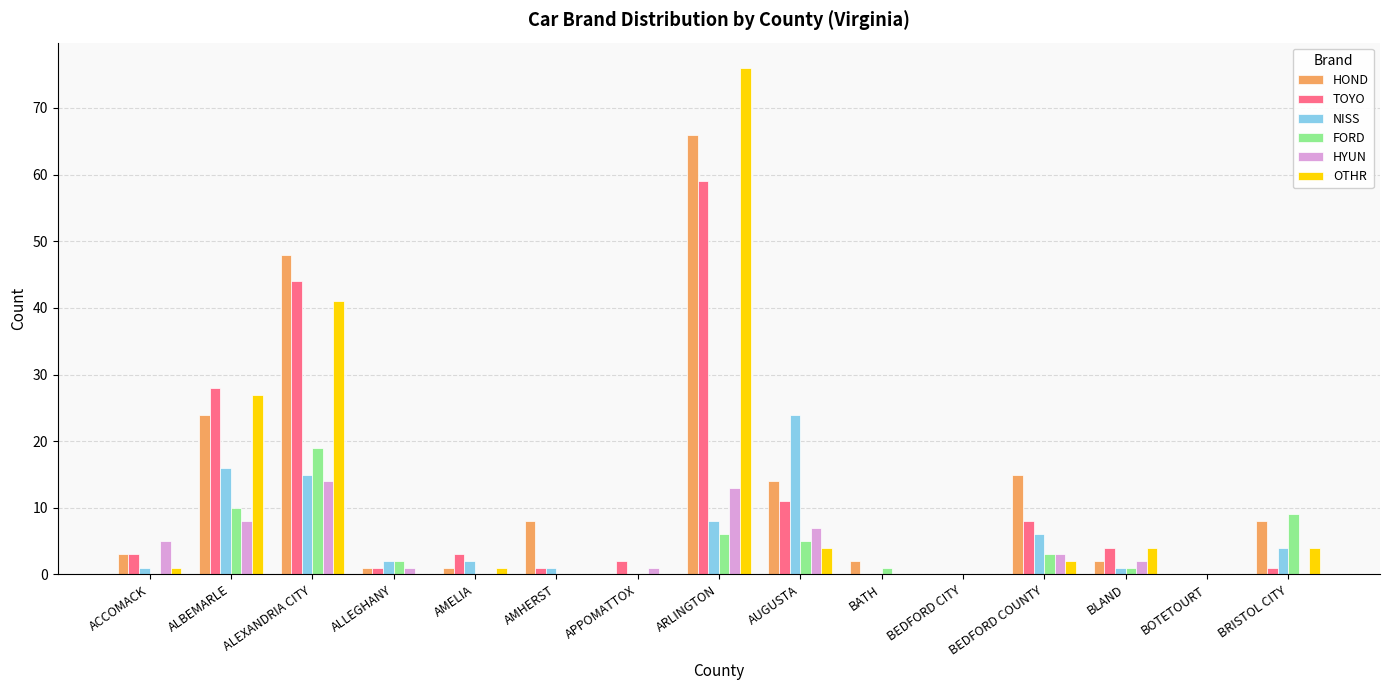

Are the bars grouped side by side (vs. stacked)?

Yes